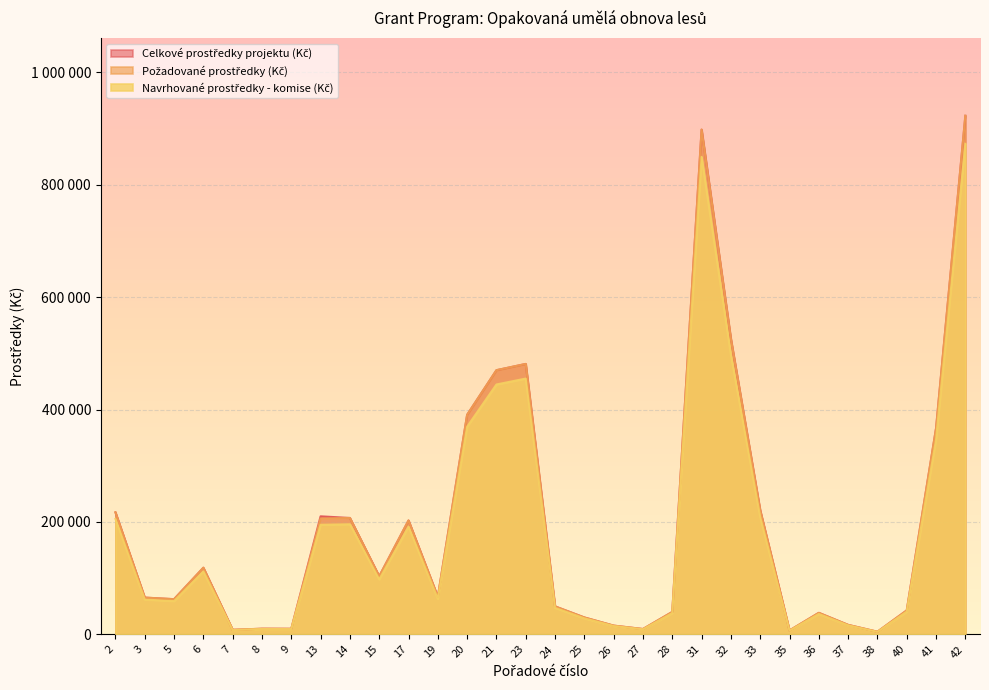

At how many categories does at least one series exceed 621298?

2